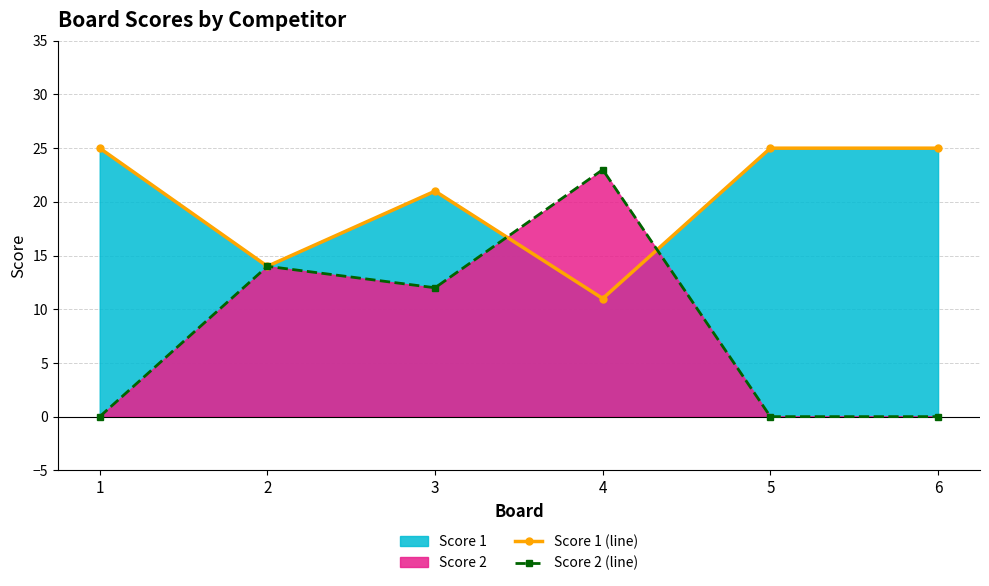

Between which two adjacent categories do Score 2 (line) and Score 1 (line) first intersect?

3 and 4